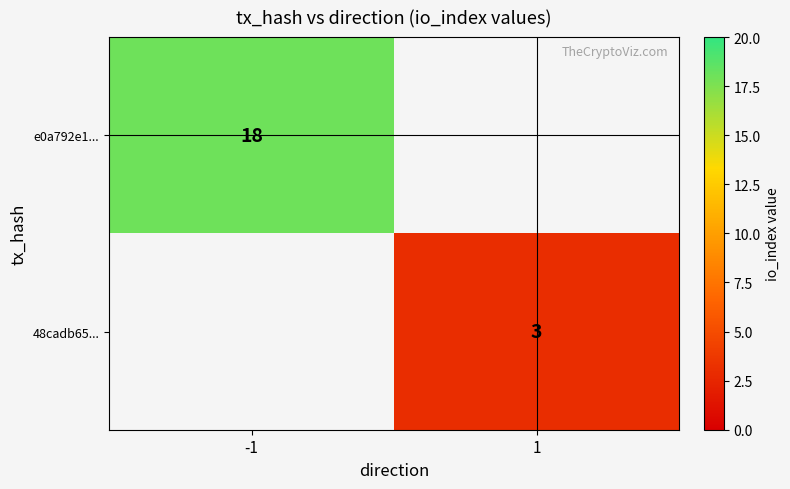

The value of 48cadb65... at 1 is 3. True or false?

True